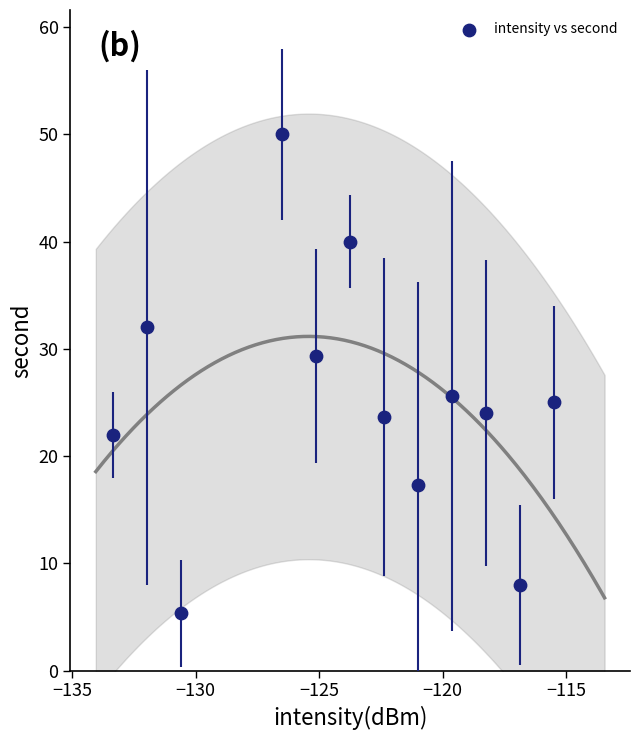

What is the range of Y values (max minus min)?

44.7